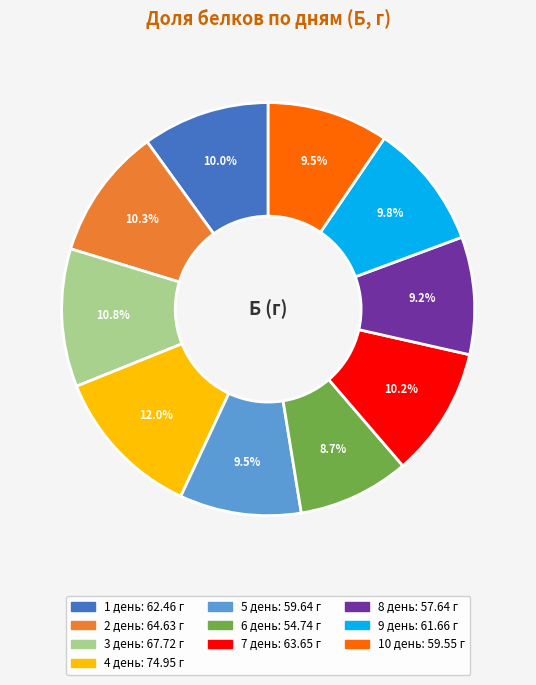

To the nearest percent, what portion does 3 день represent?

11%